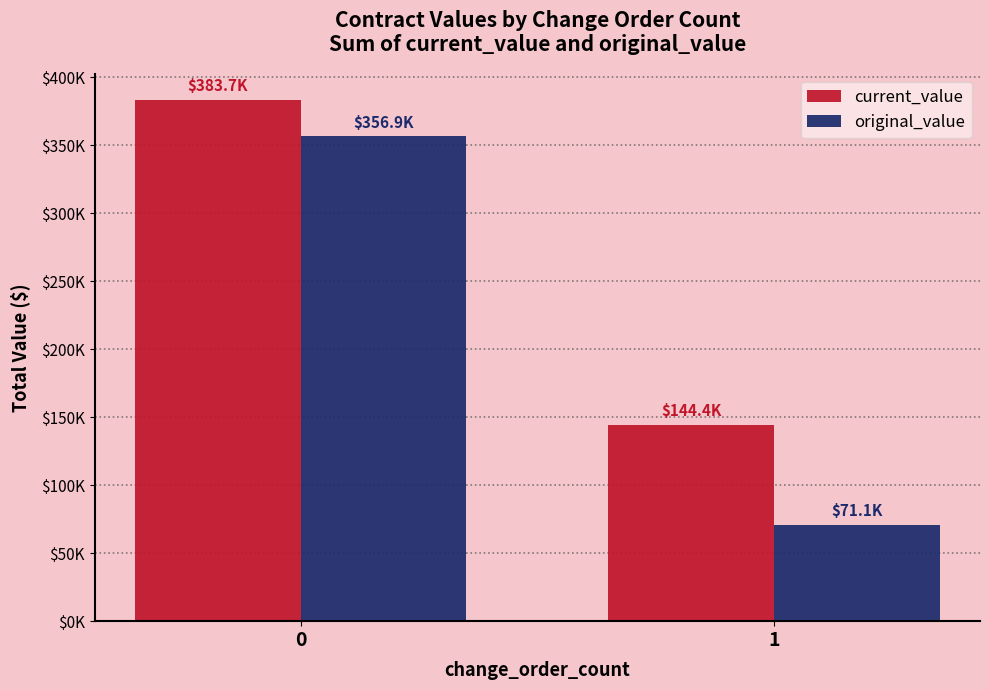

What is the sum of the current_value values at 1 and 0?

528012.2